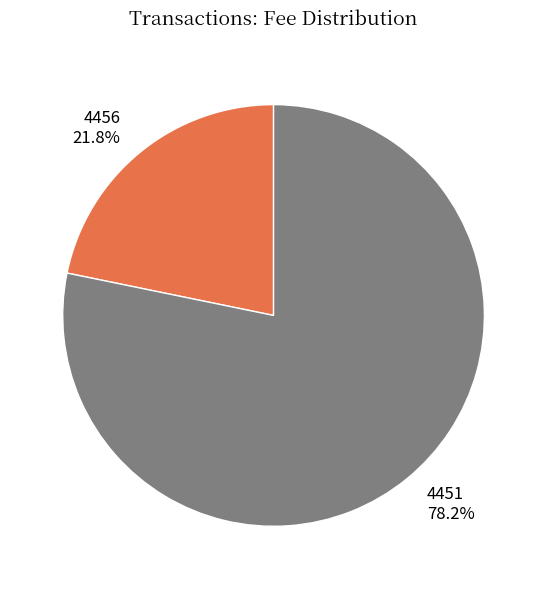

Is there a majority slice in this chart?

Yes